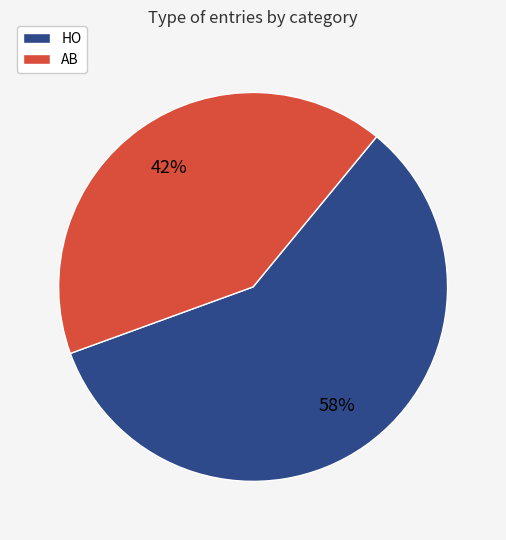

Is the sum of HO and AB greater than half?

Yes